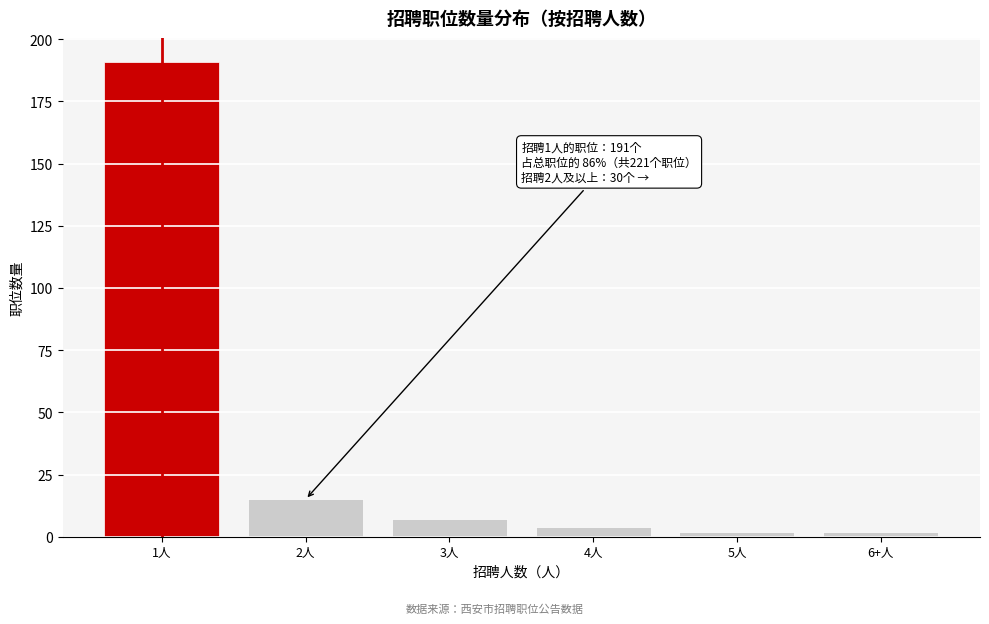

Reading right to left, extract all data points from this chart.

6+人=2	5人=2	4人=4	3人=7	2人=15	1人=191